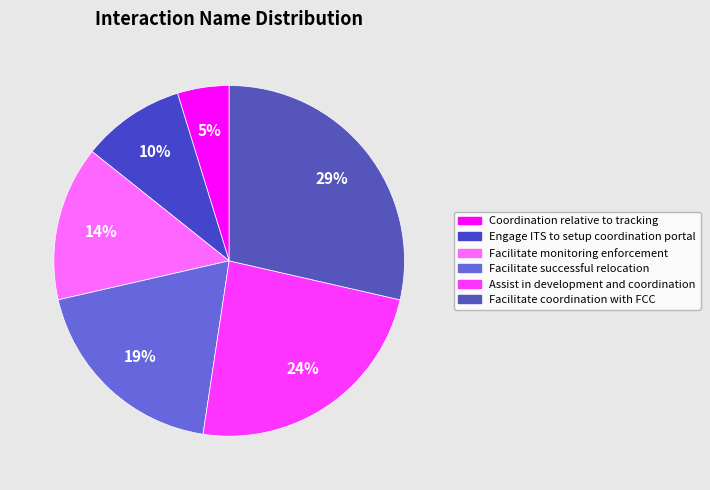

How many segments does this pie chart have?

6